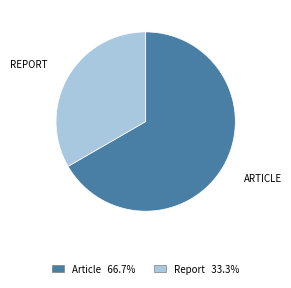

Is there a majority slice in this chart?

Yes